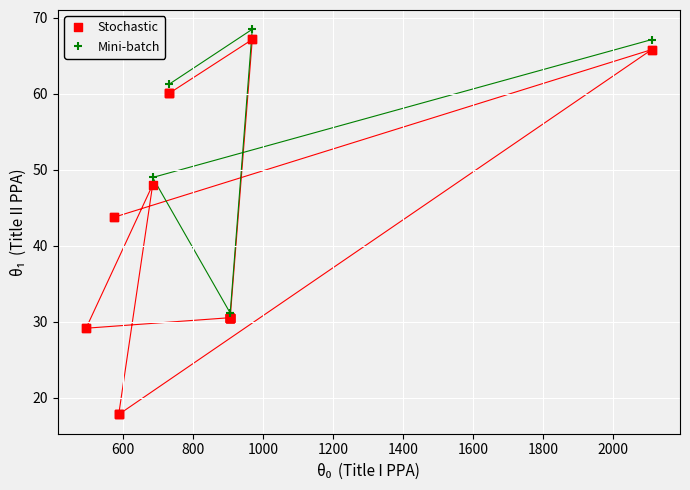

Which series contains the lowest Y value?

Stochastic